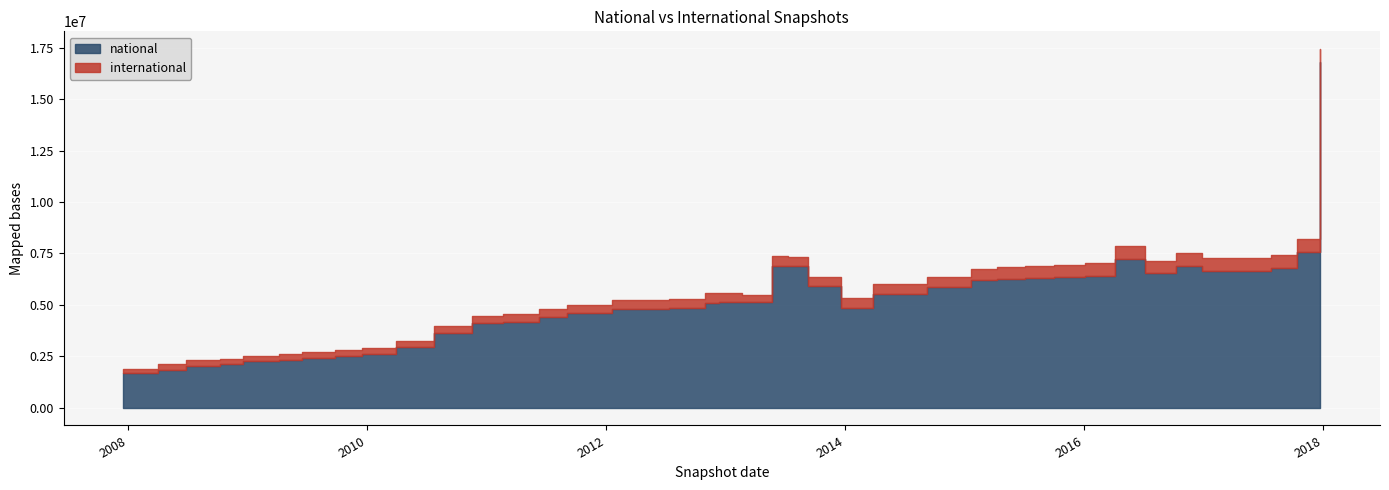

Which has a higher value, 2010-11-17 or 2010-07-26?

2010-11-17